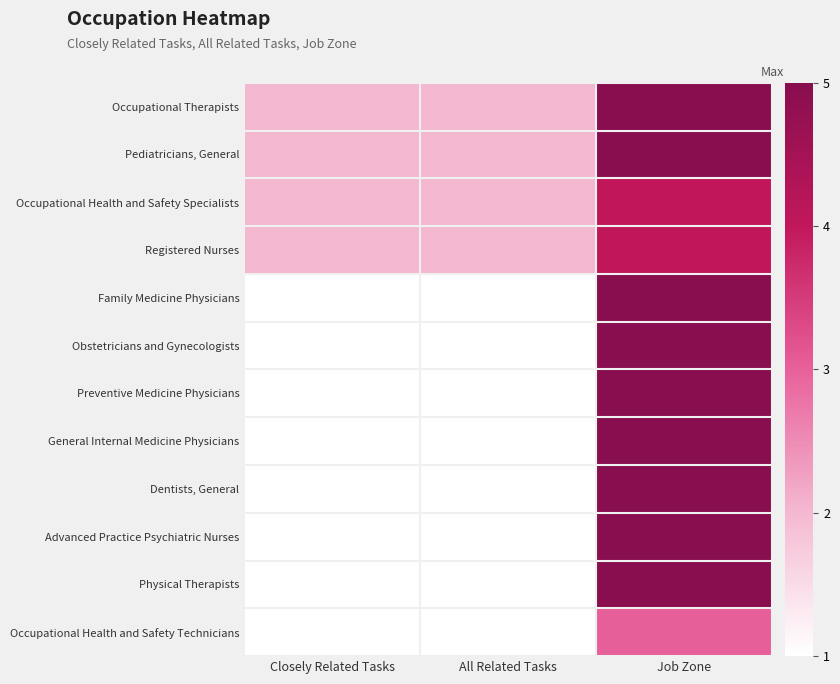

Rank the series at Closely Related Tasks from highest to lowest value.

Occupational Therapists, Pediatricians, General, Occupational Health and Safety Specialists, Registered Nurses, Family Medicine Physicians, Obstetricians and Gynecologists, Preventive Medicine Physicians, General Internal Medicine Physicians, Dentists, General, Advanced Practice Psychiatric Nurses, Physical Therapists, Occupational Health and Safety Technicians